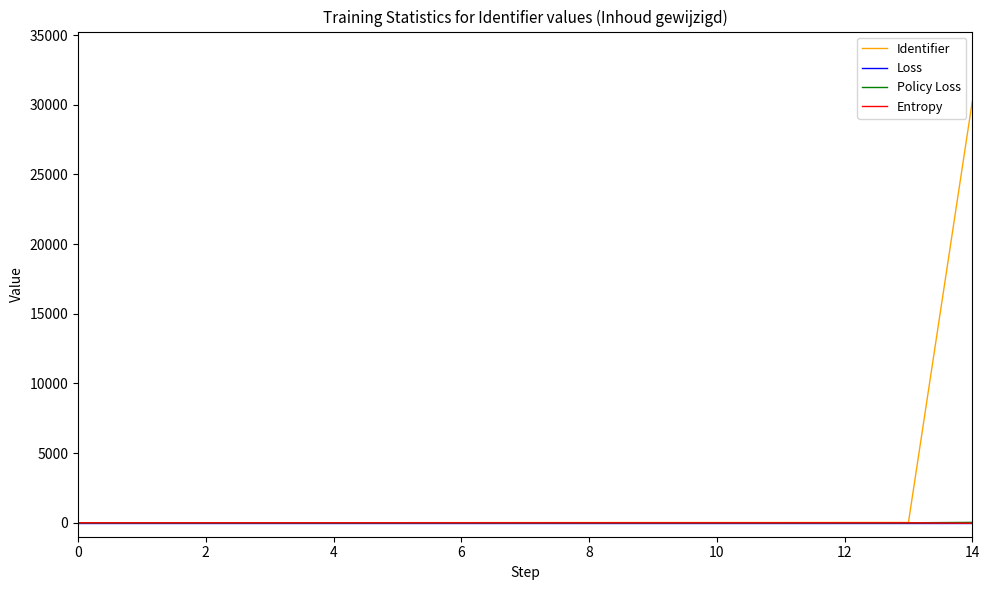

Which series has the widest spread of values?

Identifier